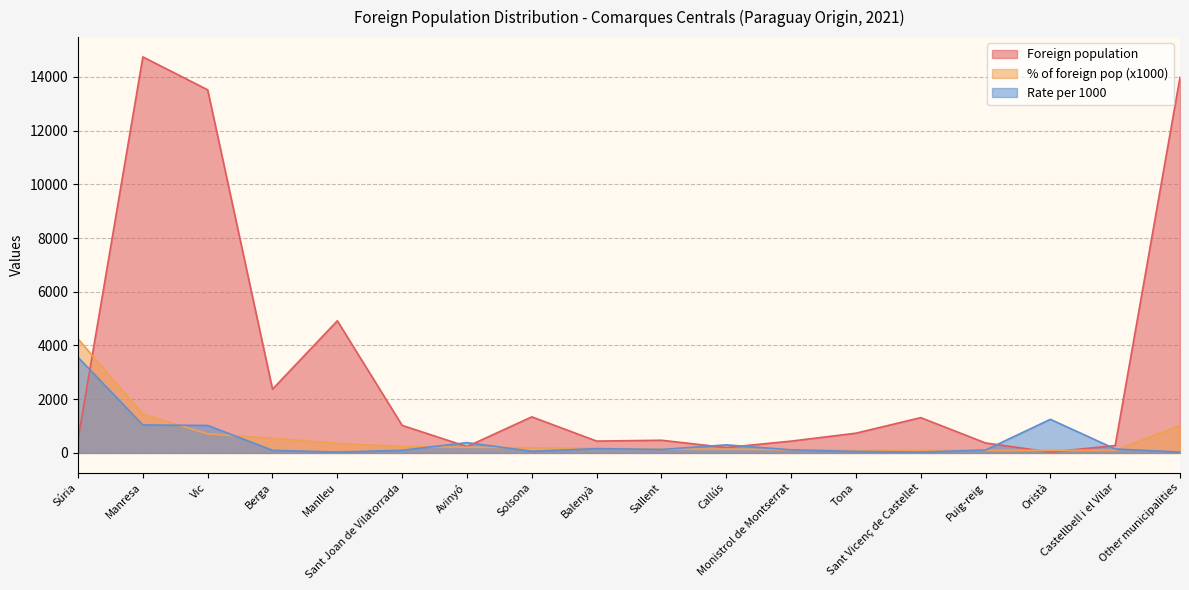

Rank the categories by Foreign population value from lowest to highest.

Oristà, Callús, Avinyó, Castellbell i el Vilar, Puig-reig, Monistrol de Montserrat, Balenyà, Sallent, Súria, Tona, Sant Joan de Vilatorrada, Sant Vicenç de Castellet, Solsona, Berga, Manlleu, Vic, Other municipalities, Manresa